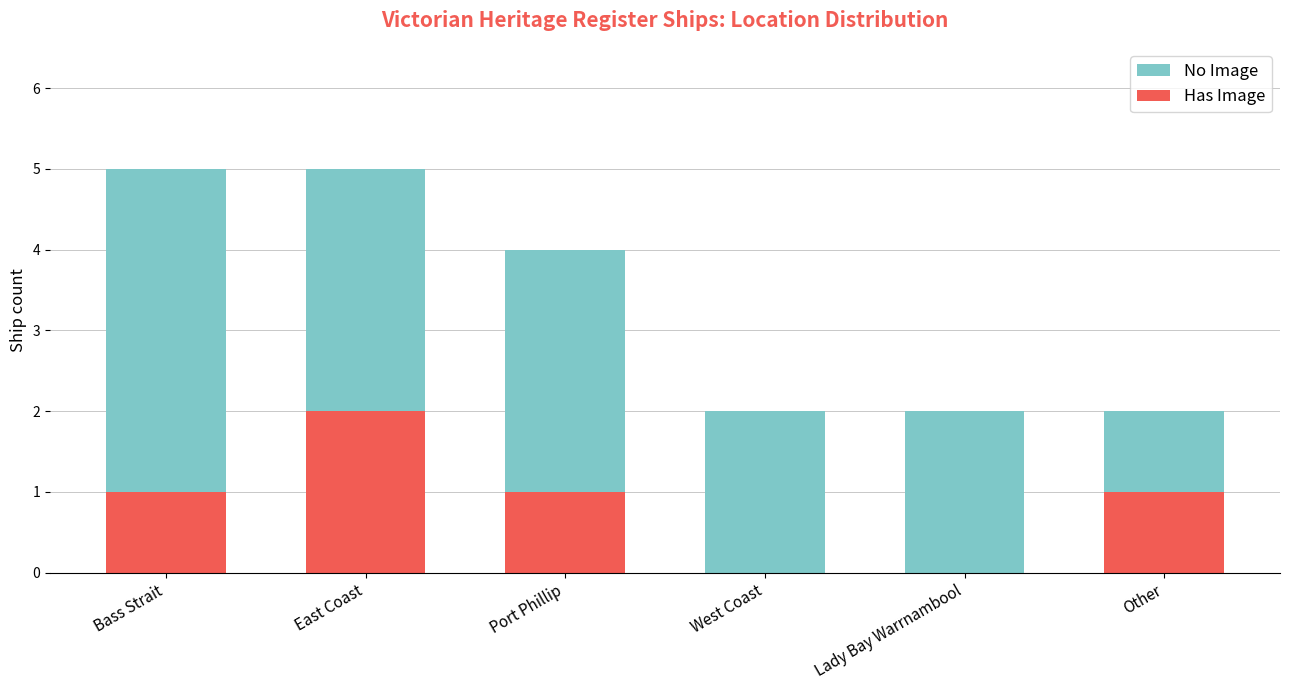

What value does the No Image series have at Port Phillip?

4